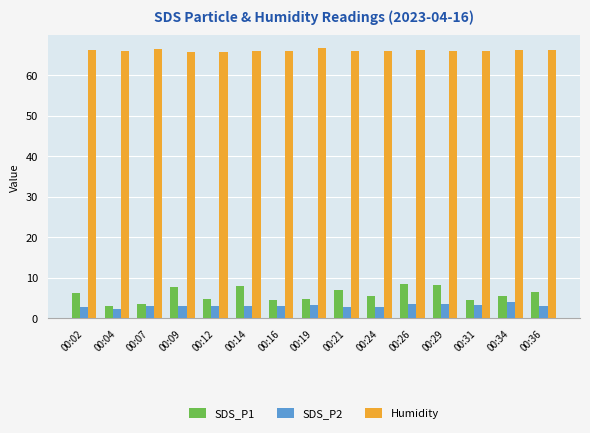

True or false: Humidity has a value of 66.0 at 00:31.

True